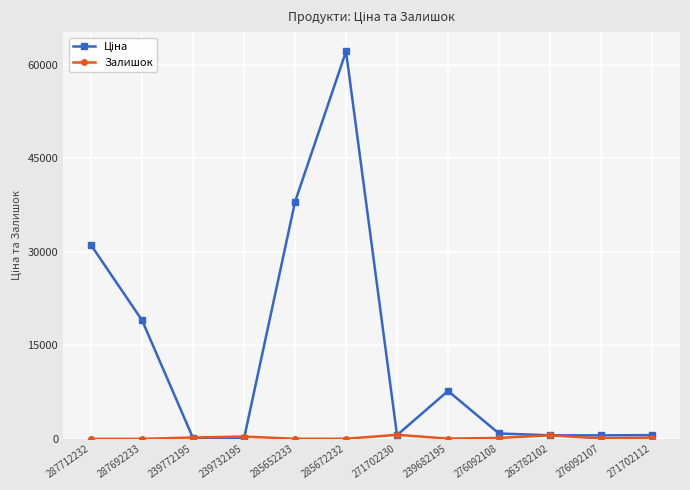

At which category is the sum across all series the highest?

285672232